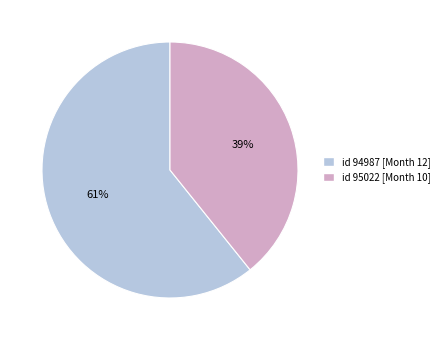

Is there a majority slice in this chart?

Yes